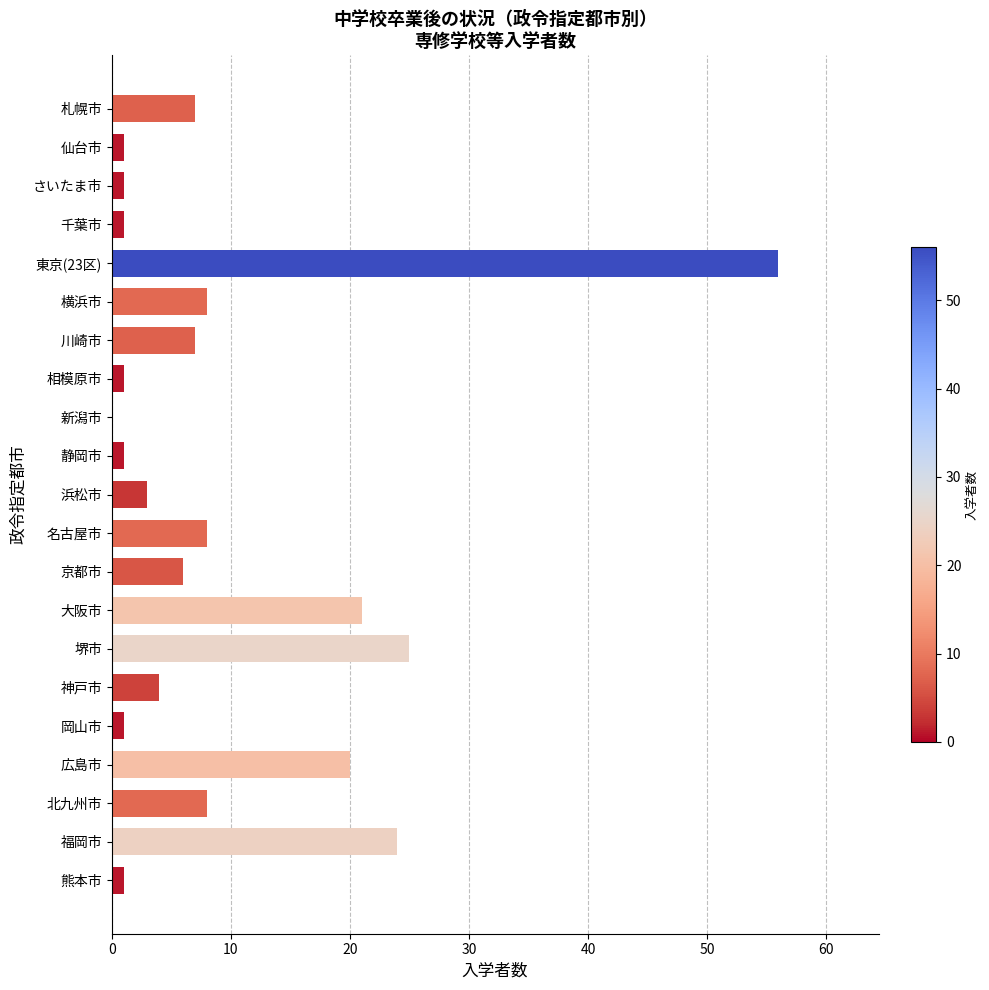

Count the number of data series in this chart.

1